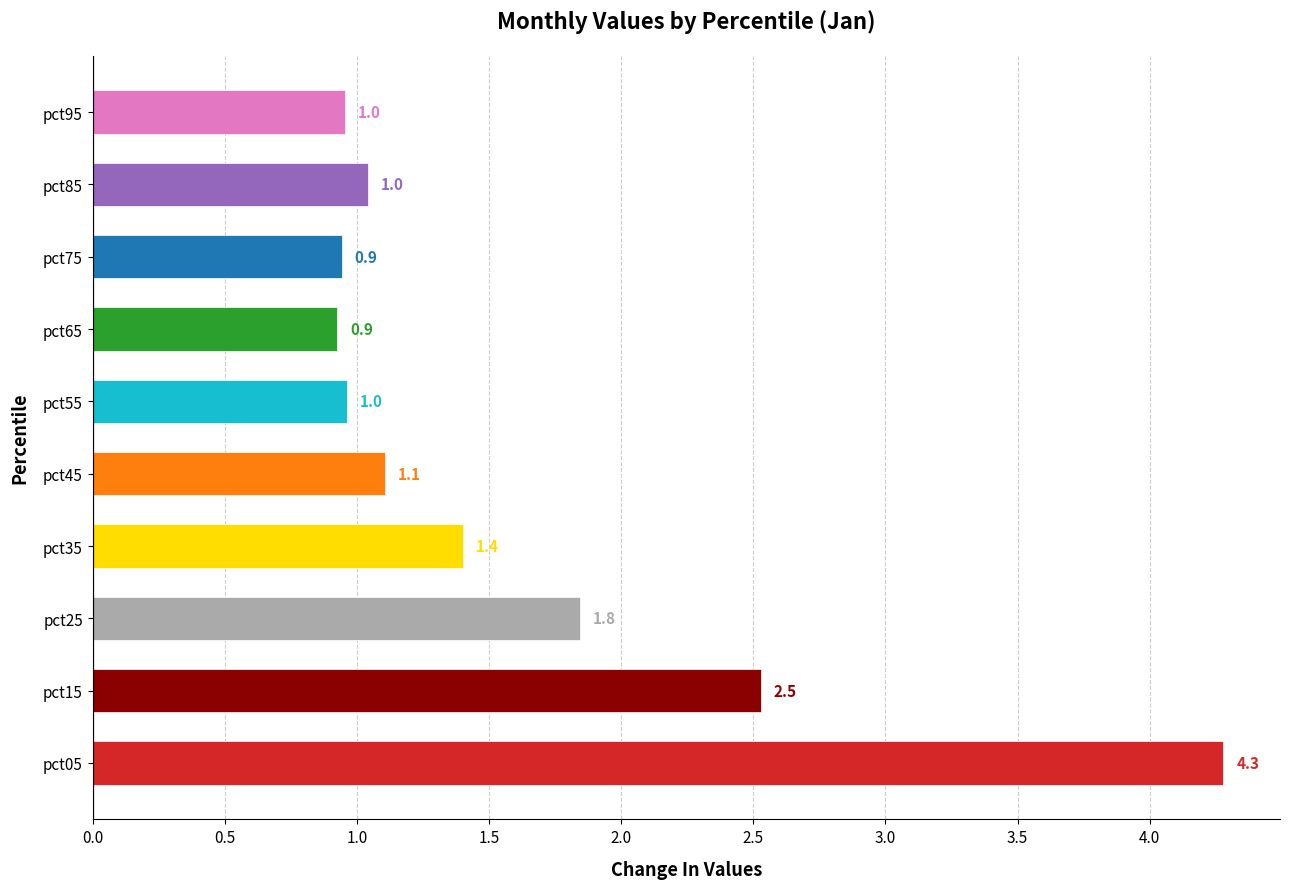

What is the difference between the maximum and minimum values?

3.4